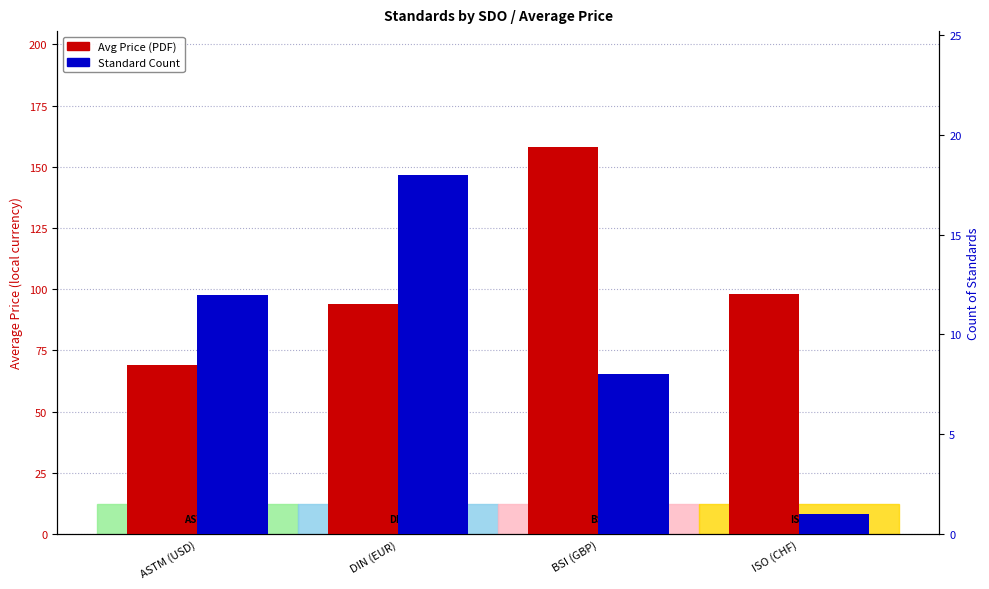

What is the difference between the maximum and minimum values in the Avg Price (PDF) series?

89.0